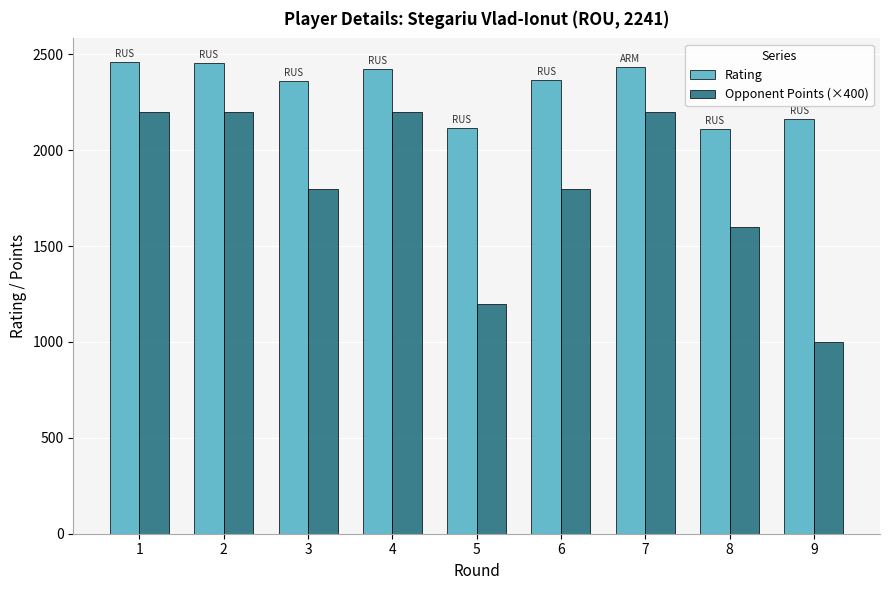

Is the value of Opponent Points (×400) at 5 greater than the value of Rating at 7?

No